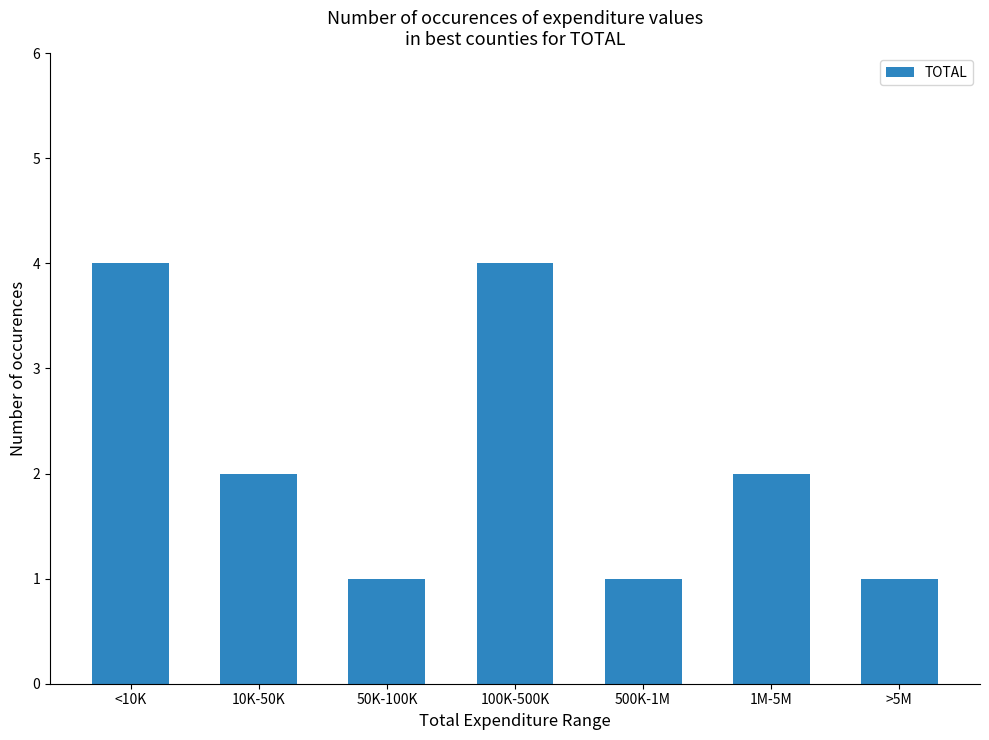

Approximately how many times larger is the value at 50K-100K compared to 10K-50K?

0.5